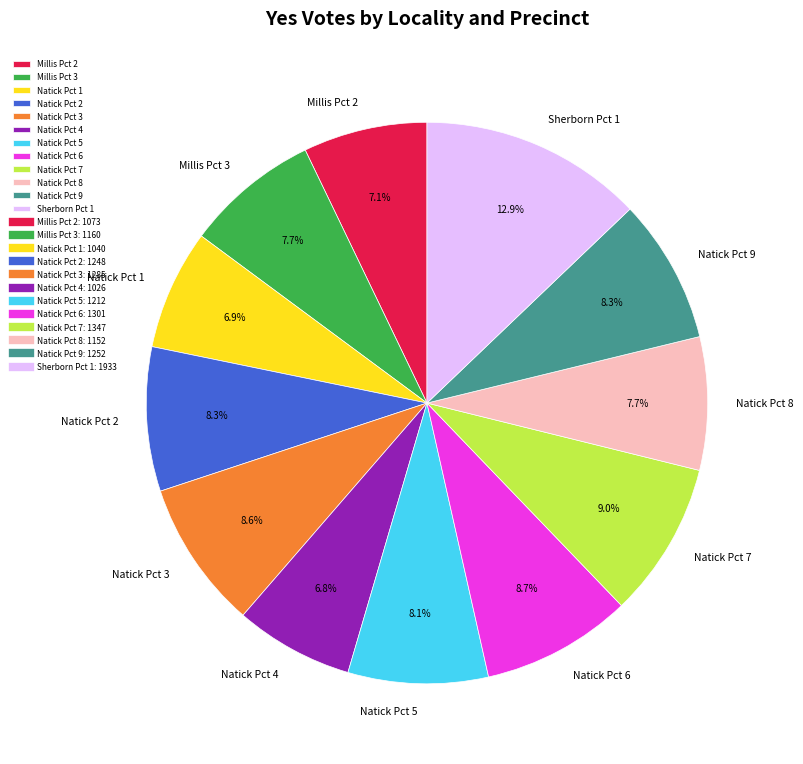

What percentage do Natick Pct 5 and Millis Pct 2 together represent?

15.2%